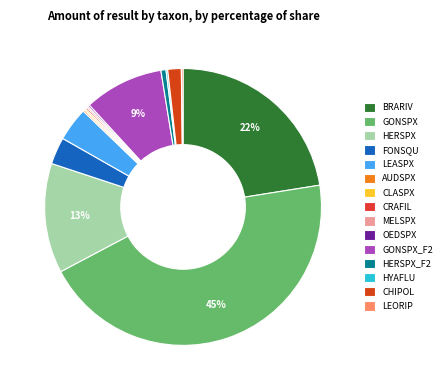

Which category has the biggest portion of the pie?

GONSPX